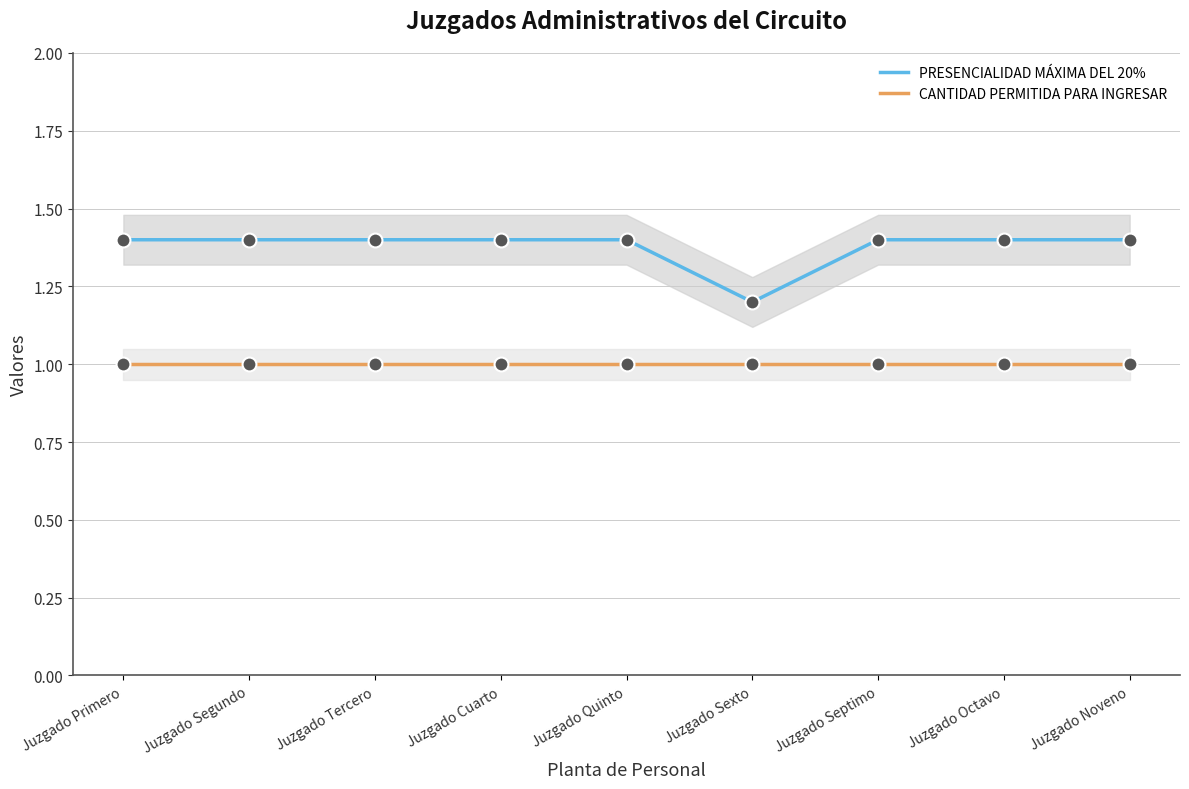

At which category is the sum across all series the highest?

Juzgado Primero